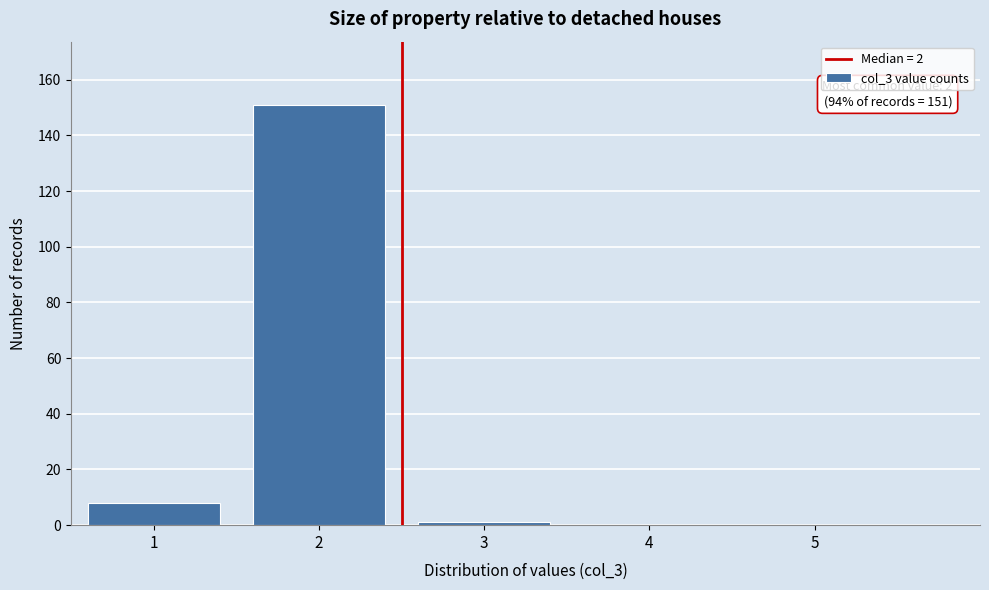

Reading left to right, list all the values displayed in this chart.

1=8	2=151	3=1	4=0	5=0